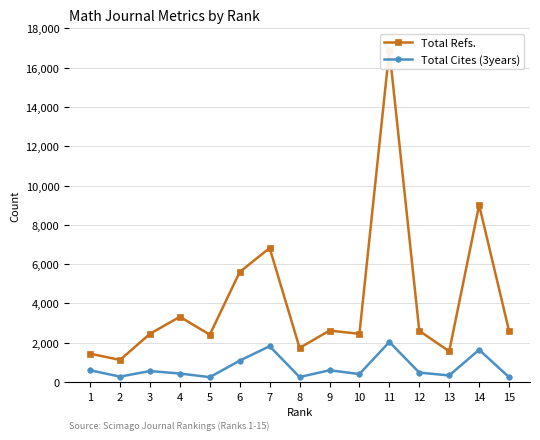

What is the smallest value displayed?

244